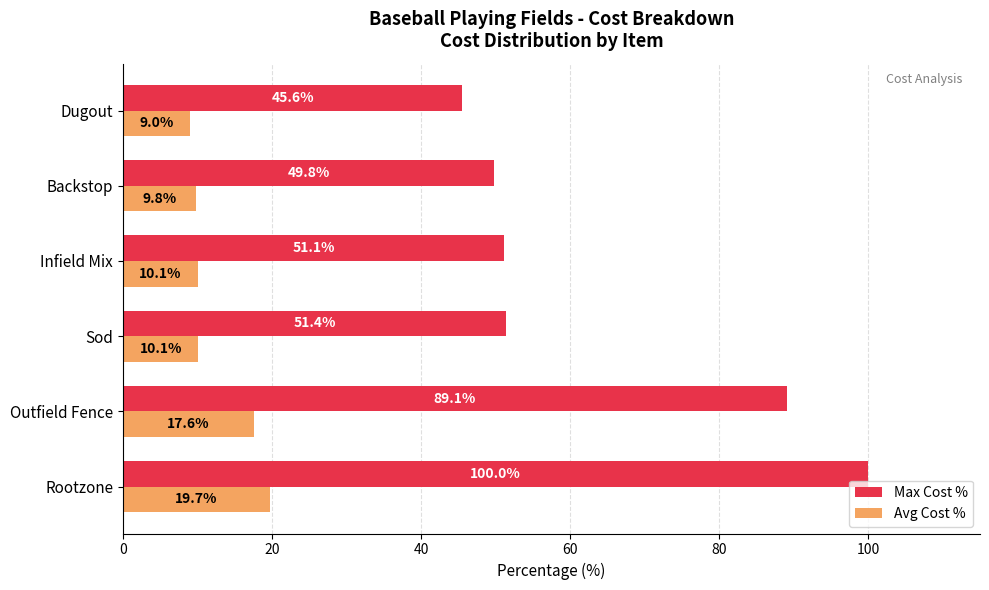

Which series has the widest spread of values?

Max Cost %